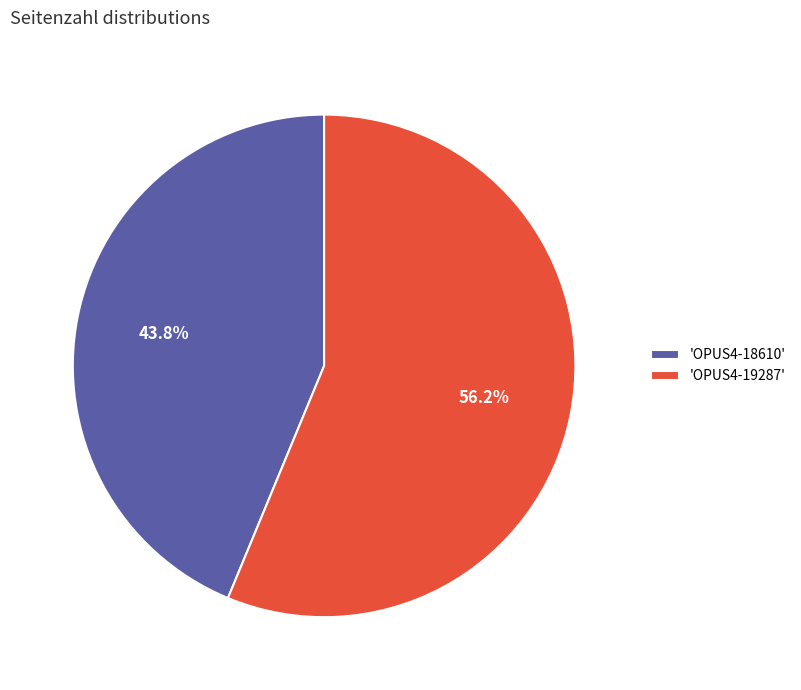

What is the majority slice?

'OPUS4-19287'